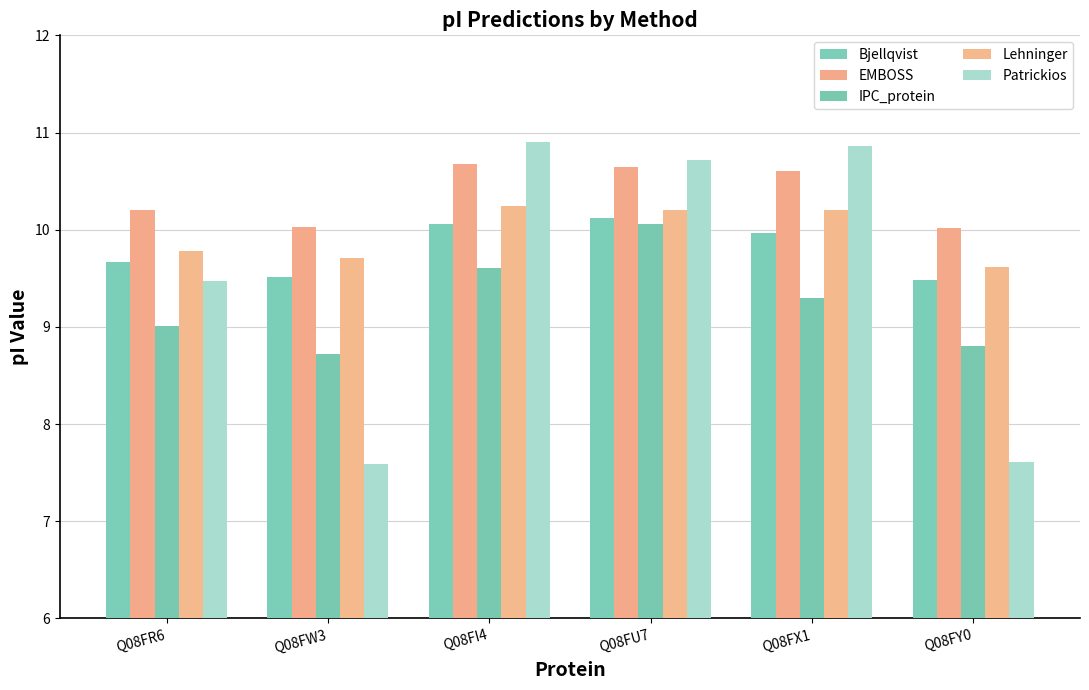

Is it true that Bjellqvist equals 5.1 at Q08FX1?

False